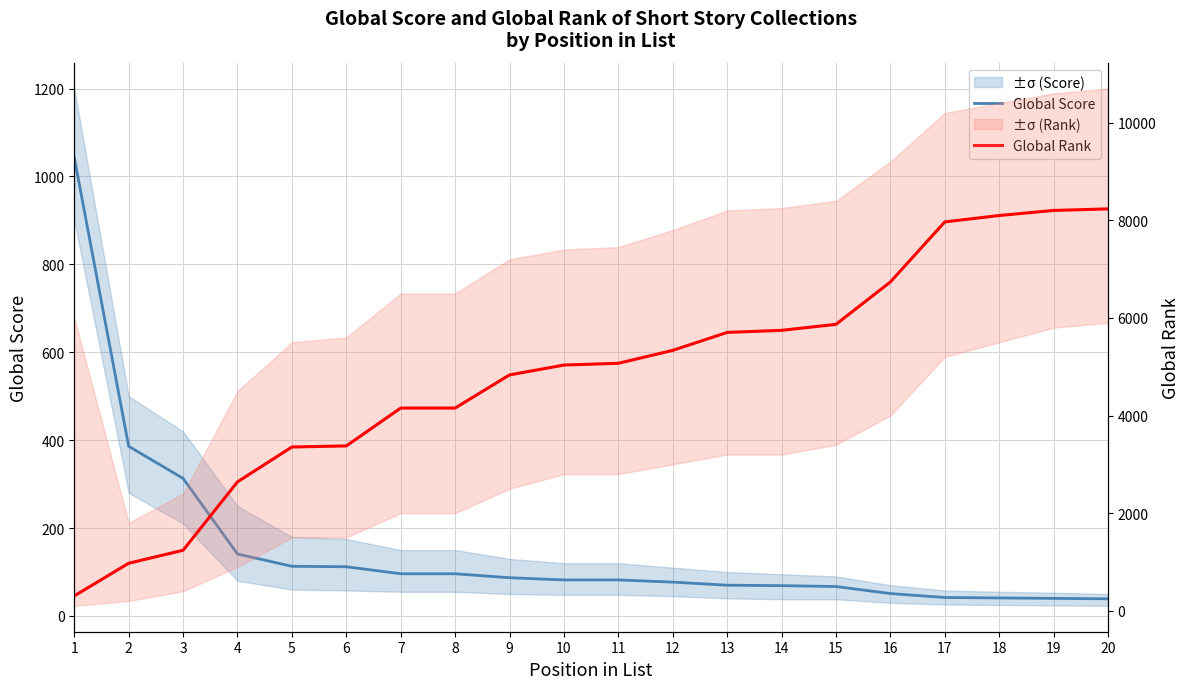

Where is Global Score nearest to the value 541?

2